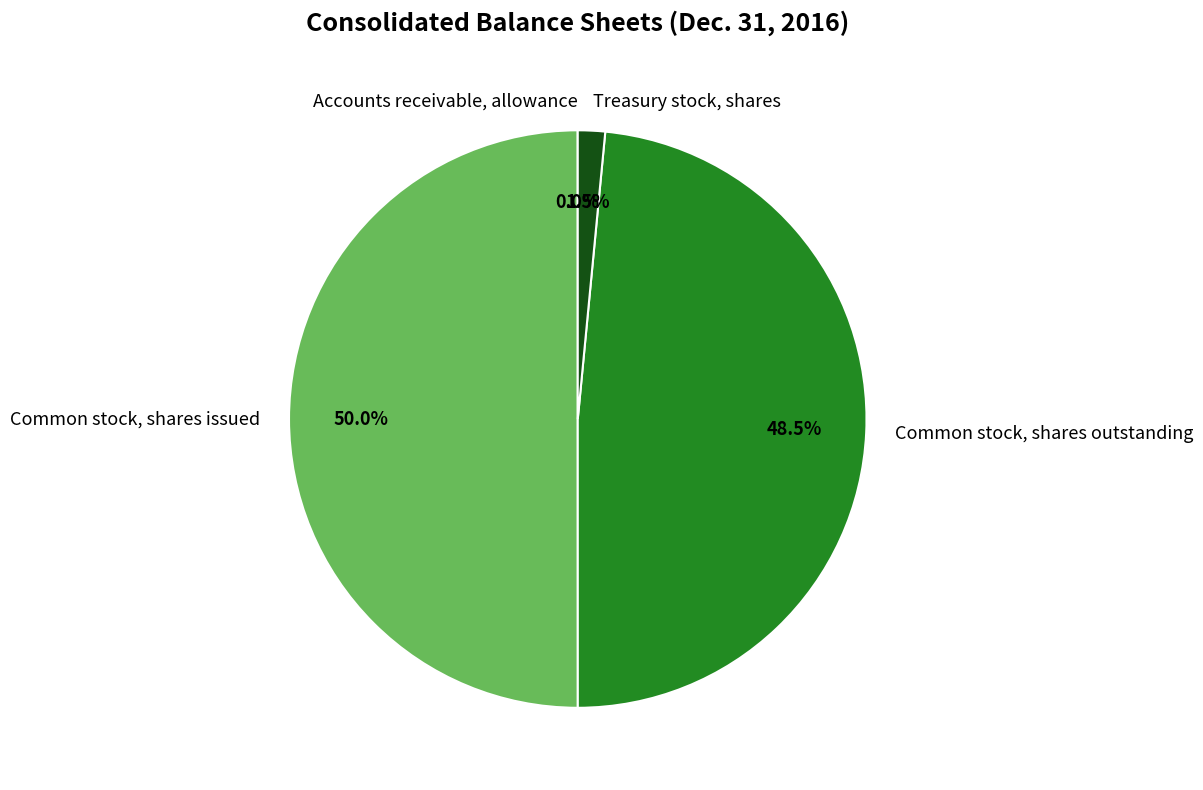

Which category has the biggest portion of the pie?

Common stock, shares issued